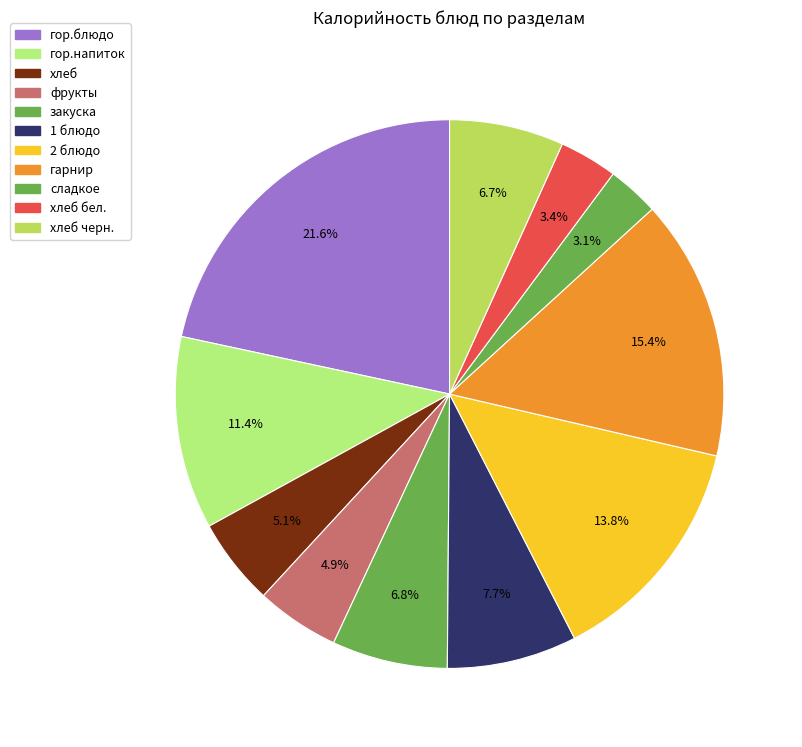

To the nearest percent, what is the average slice percentage?

9%